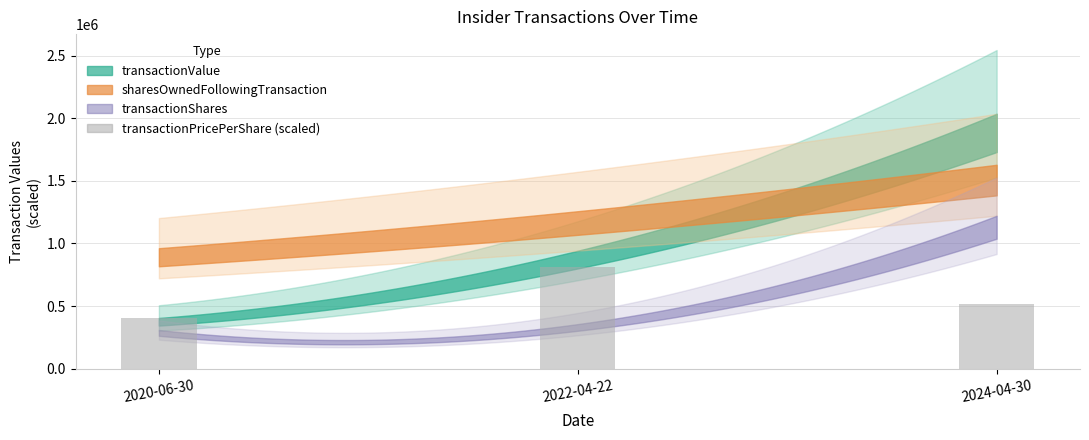

What is the change in value from 2022-04-22 to 2024-04-30?

-300518.9